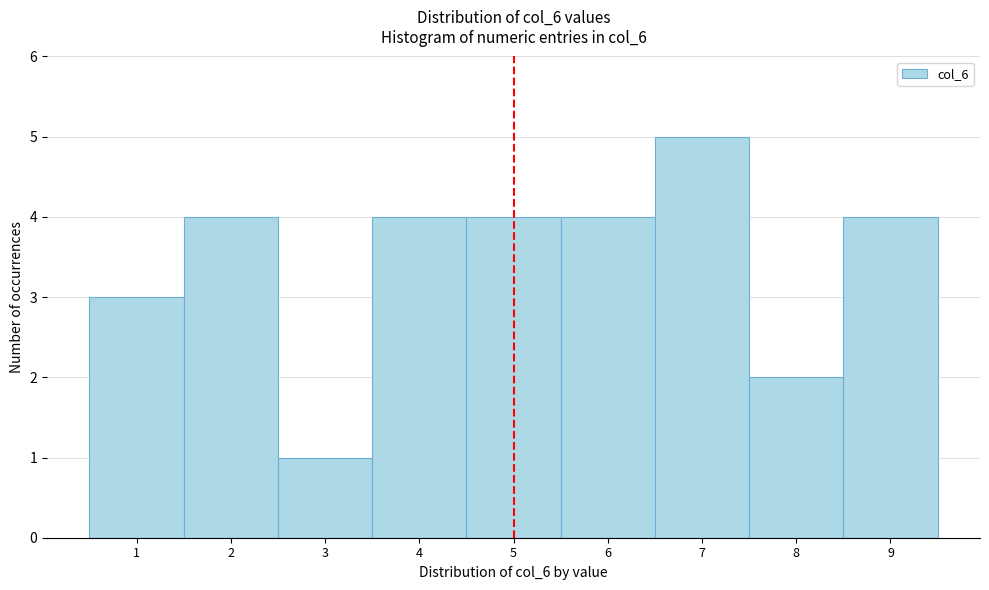

Reading left to right, transcribe this chart: for each bar, give the range it covers on the x-axis and its height. The values are not printed on the chart, so give them approximately, as read against the axis.

0.5 to 1.5: 3
1.5 to 2.5: 4
2.5 to 3.5: 1
3.5 to 4.5: 4
4.5 to 5.5: 4
5.5 to 6.5: 4
6.5 to 7.5: 5
7.5 to 8.5: 2
8.5 to 9.5: 4